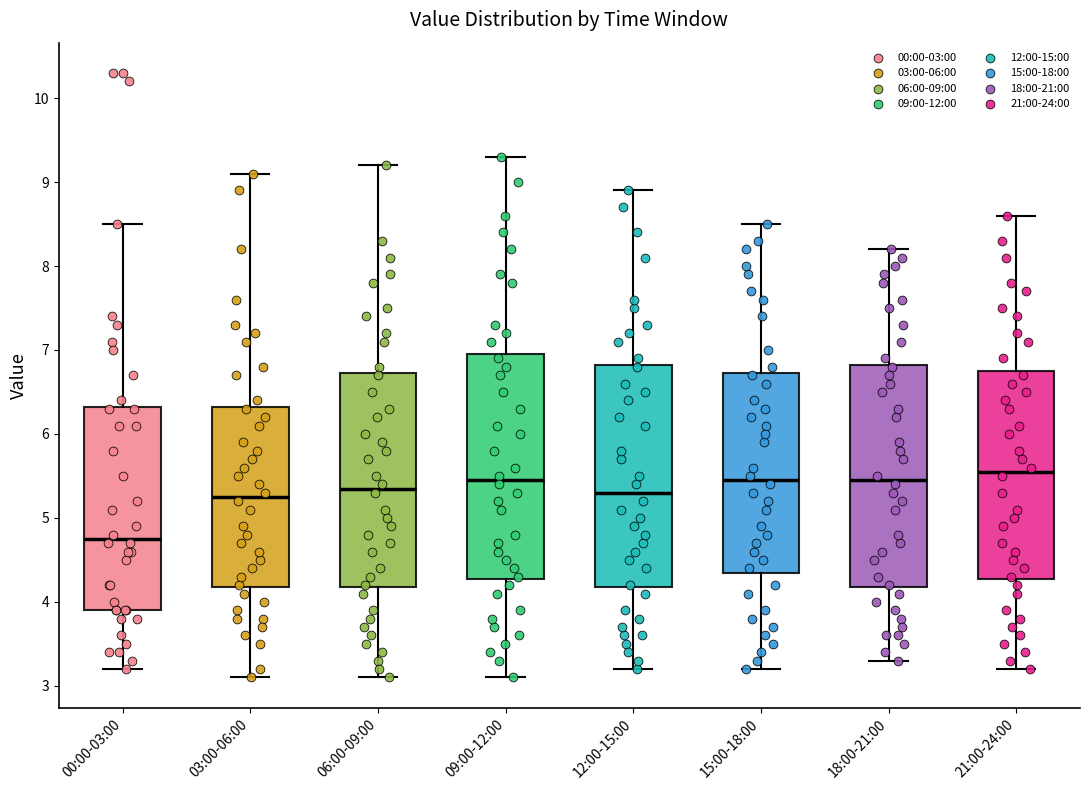

Which box's median line is the lowest?

00:00-03:00